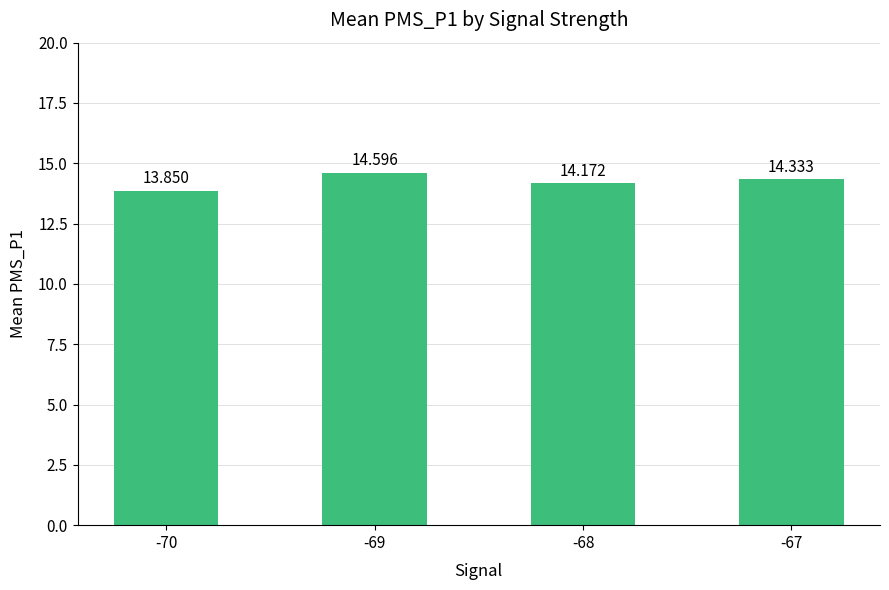

What is the difference between the maximum and second lowest values?

0.4